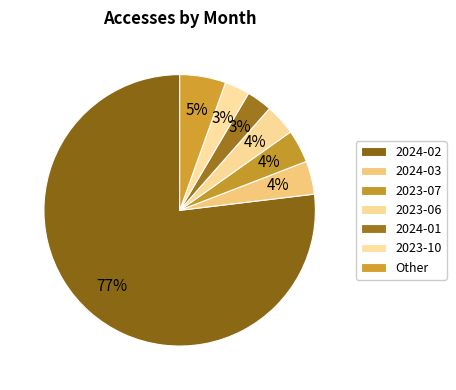

What is the majority slice?

2024-02